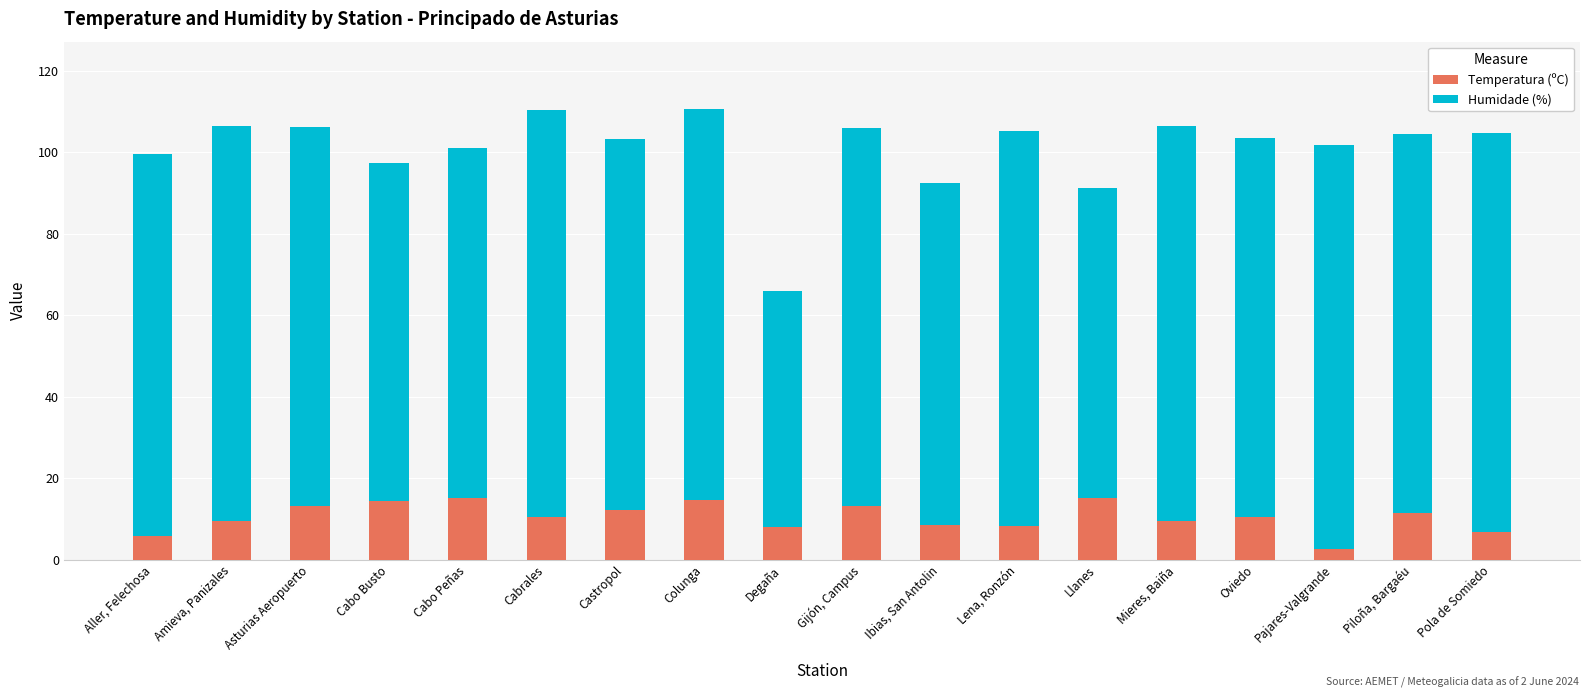

What are all the series names shown in the legend?

Temperatura (ºC), Humidade (%)